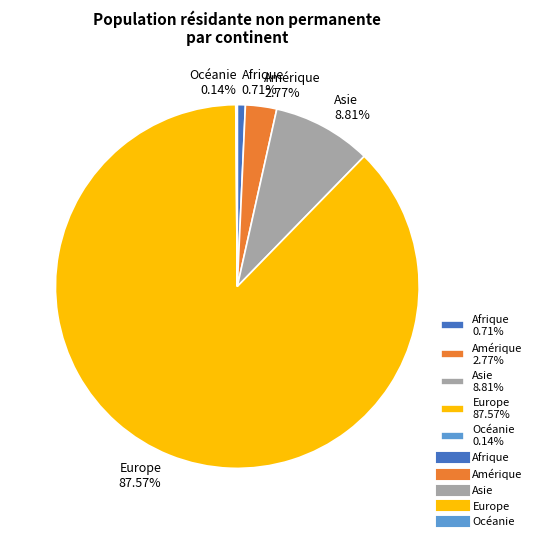

True or false: Europe accounts for 74% of the total.

False